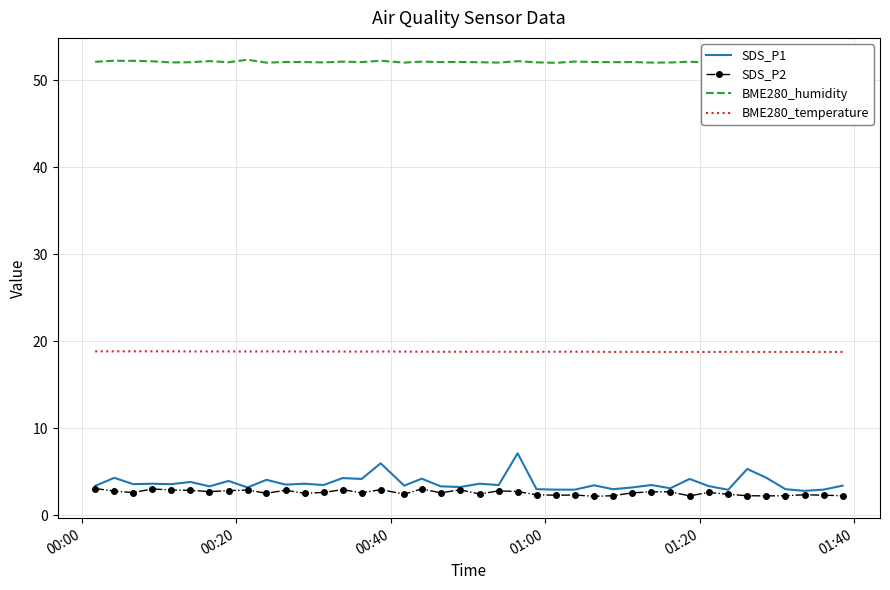

True or false: BME280_temperature and SDS_P2 intersect in this chart.

False